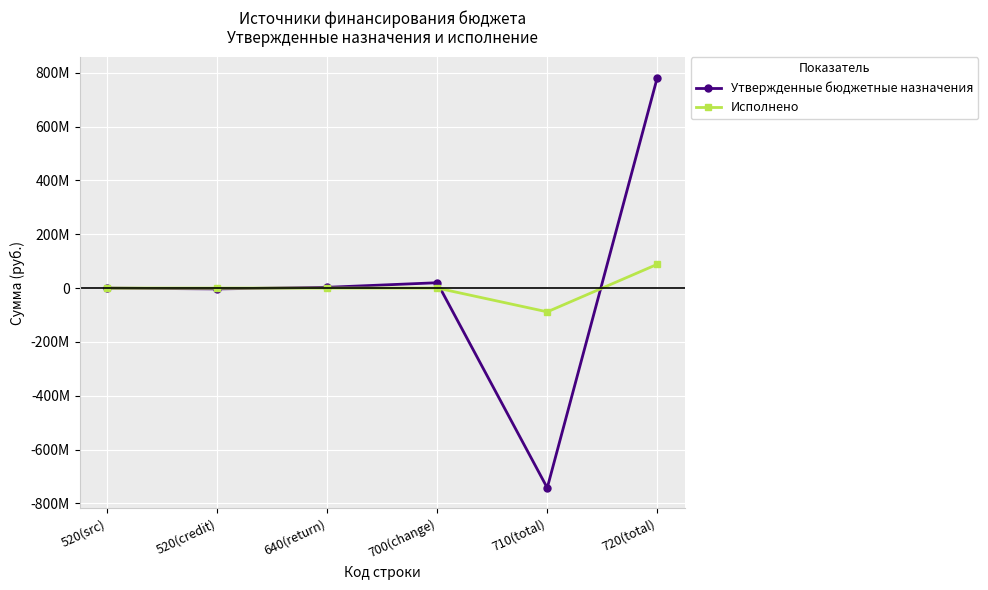

What is the label of the 3rd point from the right?

700(change)